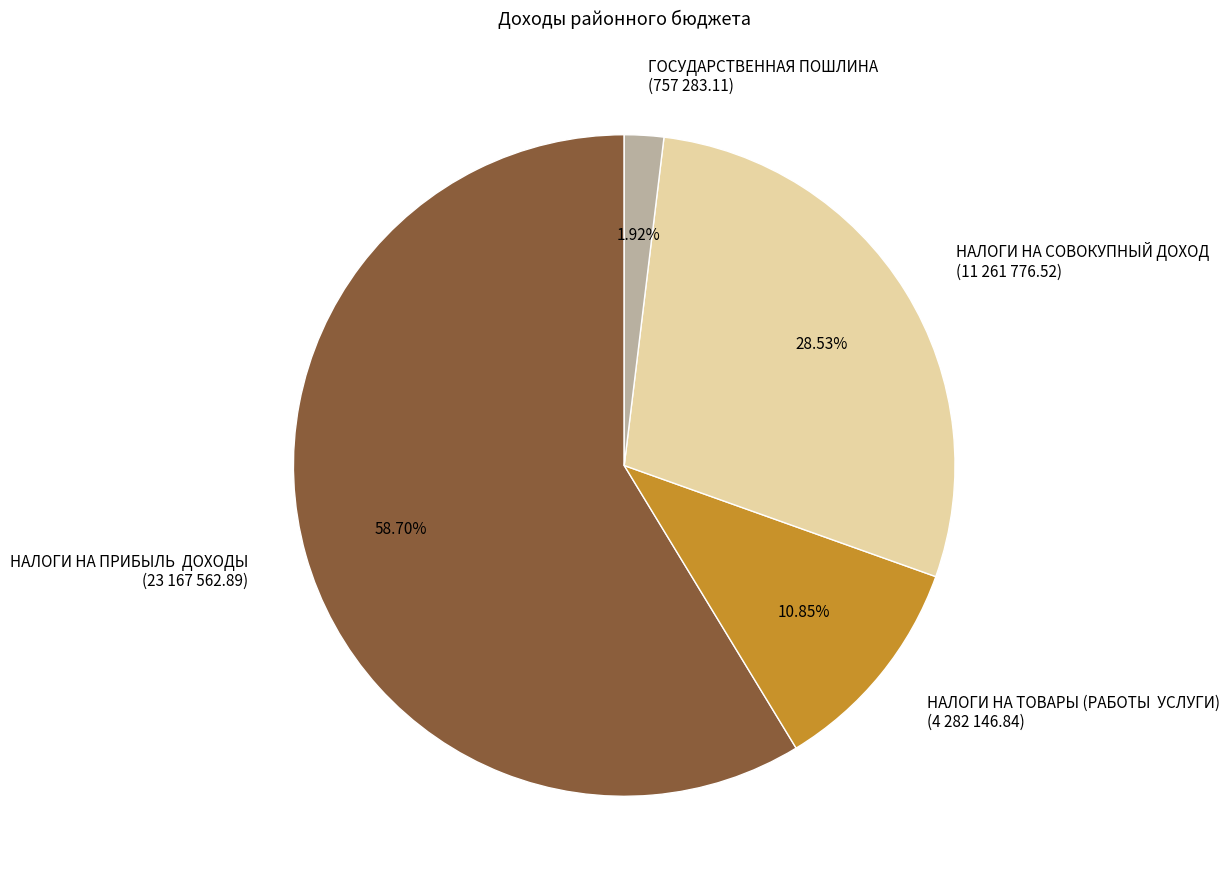

Between НАЛОГИ НА ТОВАРЫ (РАБОТЫ УСЛУГИ) (4 282 146.84) and НАЛОГИ НА СОВОКУПНЫЙ ДОХОД (11 261 776.52), which is larger?

НАЛОГИ НА СОВОКУПНЫЙ ДОХОД (11 261 776.52)